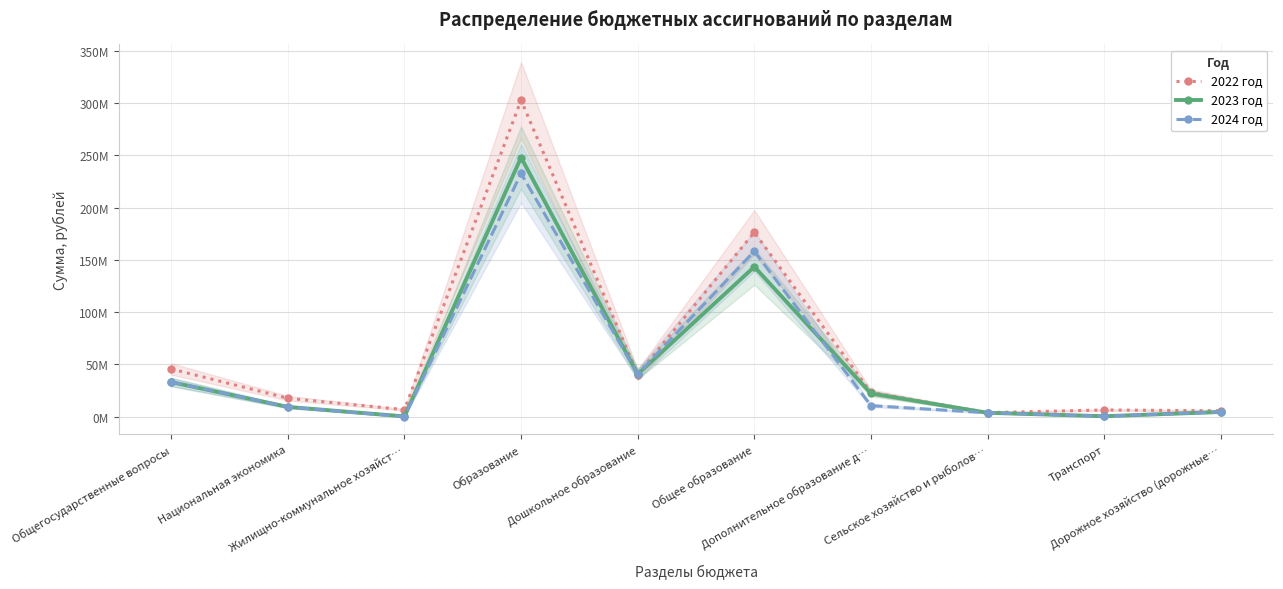

How many lines are shown in the chart?

3